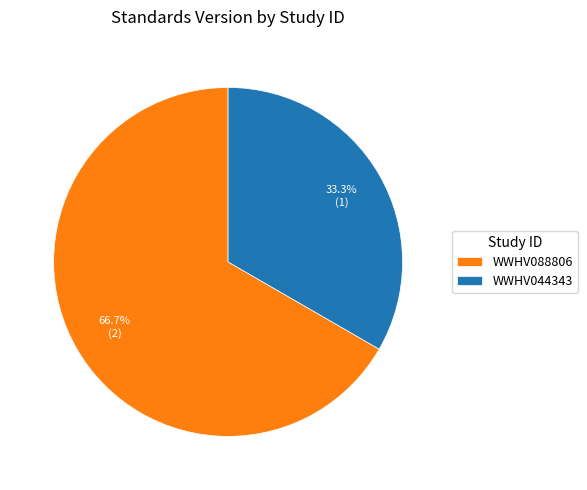

What percentage is the WWHV044343 slice, to the nearest percent?

33%